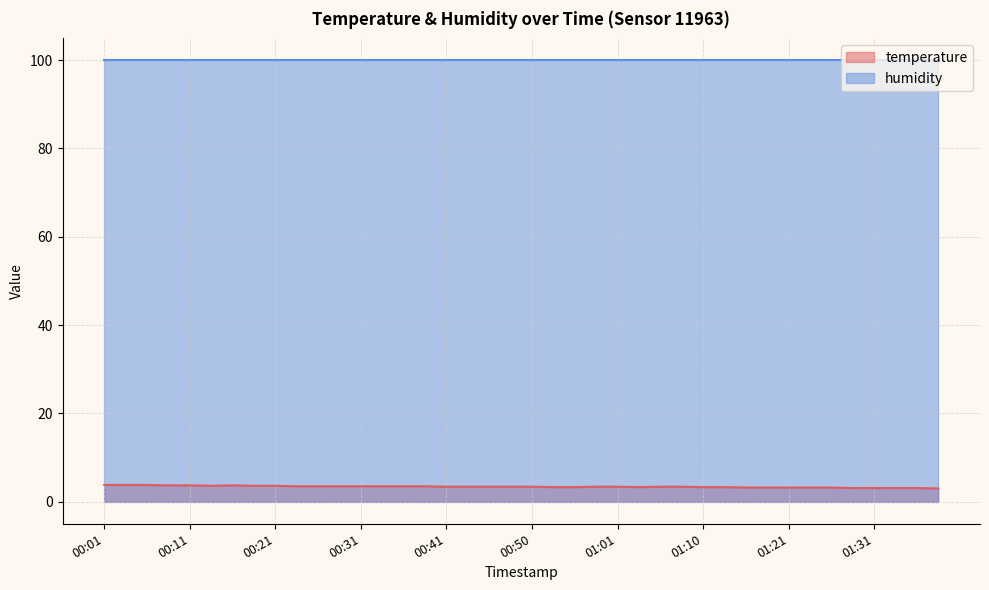

Rank the categories by value from highest to lowest.

00:01, 00:04, 00:06, 00:09, 00:11, 00:16, 00:14, 00:18, 00:21, 00:23, 00:26, 00:28, 00:31, 00:33, 00:36, 00:38, 00:41, 00:43, 00:45, 00:48, 00:50, 00:58, 01:01, 01:06, 01:08, 00:53, 00:55, 01:03, 01:10, 01:13, 01:15, 01:18, 01:21, 01:24, 01:26, 01:29, 01:31, 01:34, 01:36, 01:39